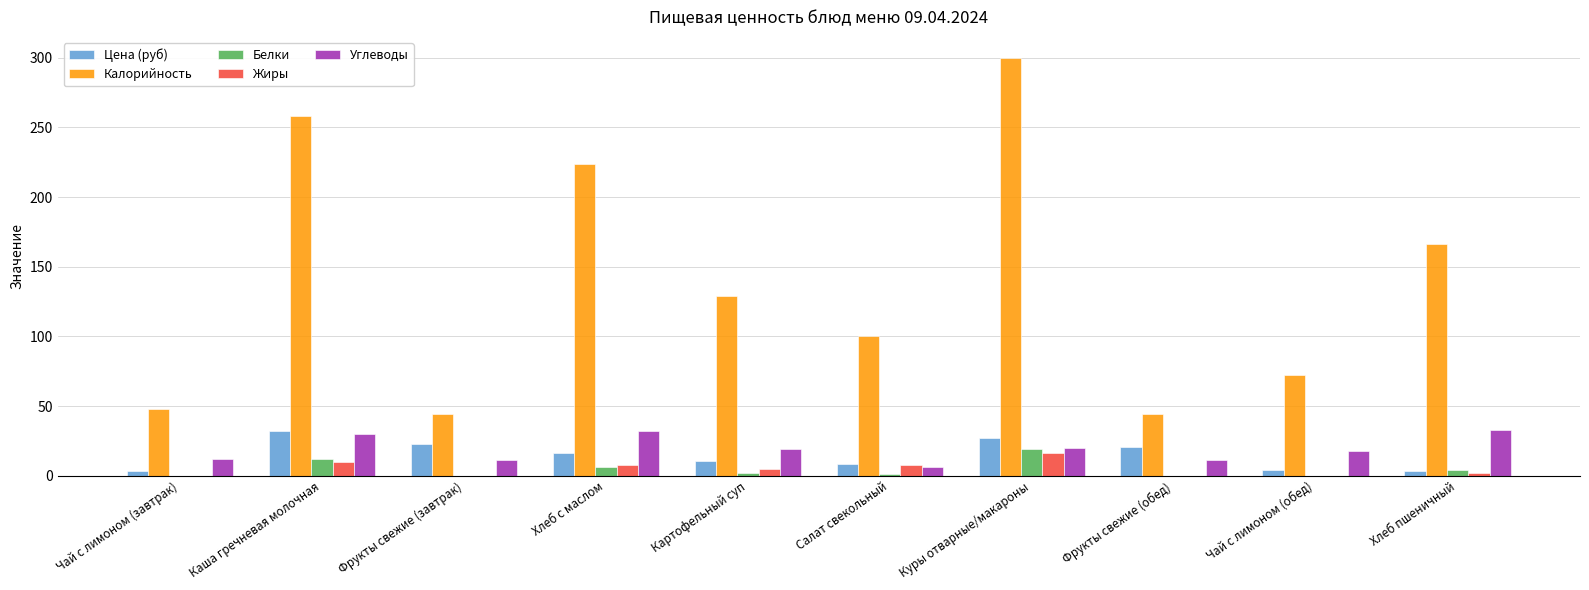

Between Картофельный суп and Куры отварные/макароны, which series saw the biggest shift?

Калорийность